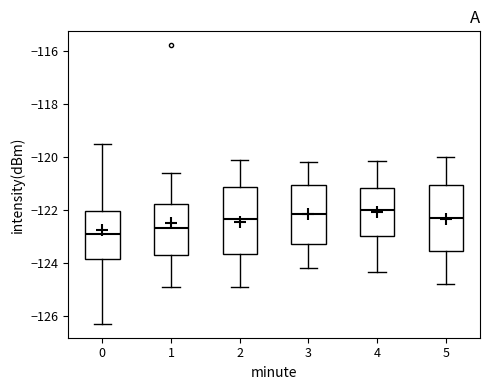

Which box's median line is the lowest?

0